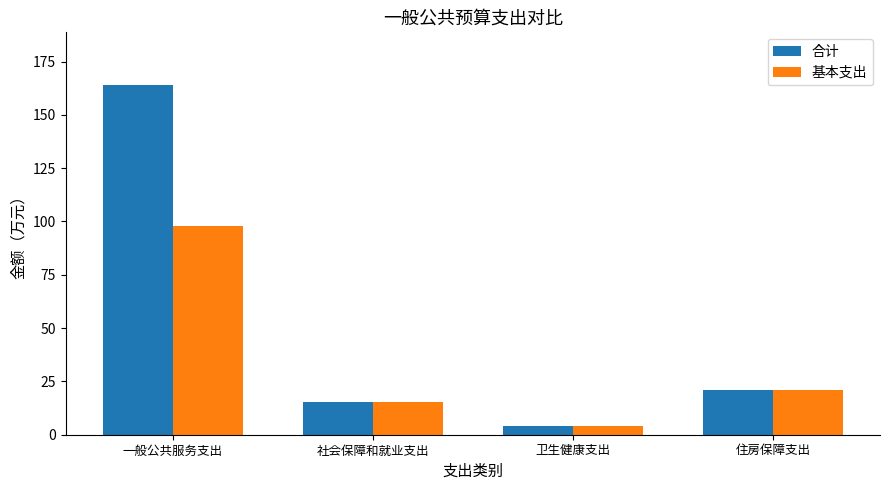

Is the value of 合计 at 卫生健康支出 greater than the value of 基本支出 at 社会保障和就业支出?

No